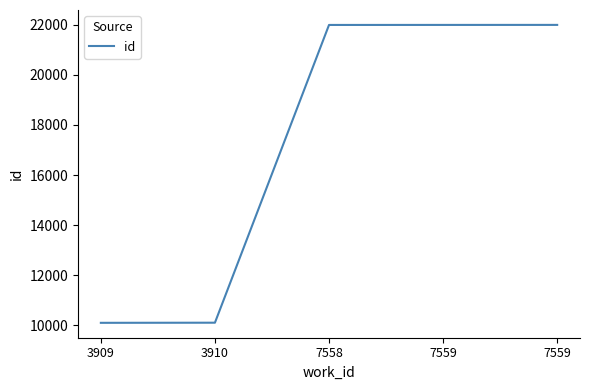

How many lines are shown in the chart?

1